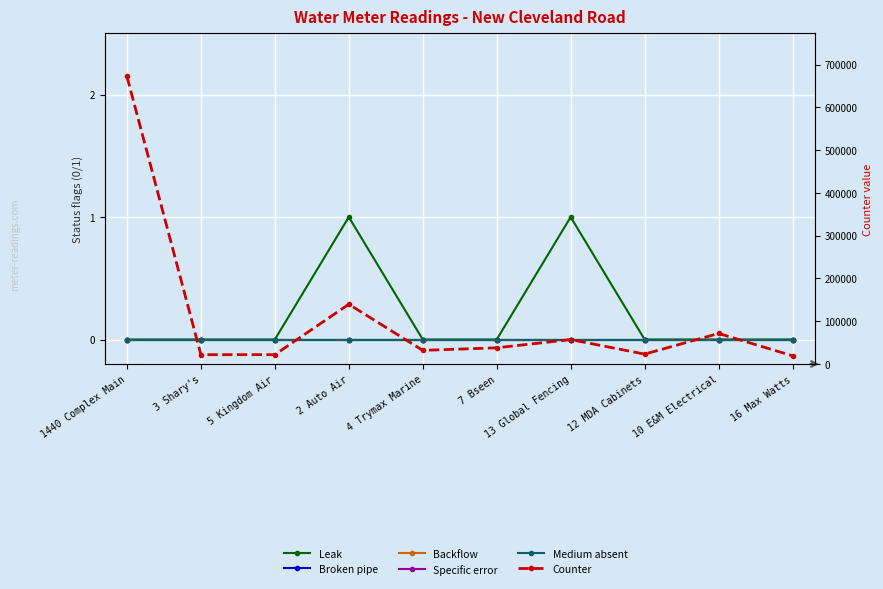

What position from the left is 1440 Complex Main?

1